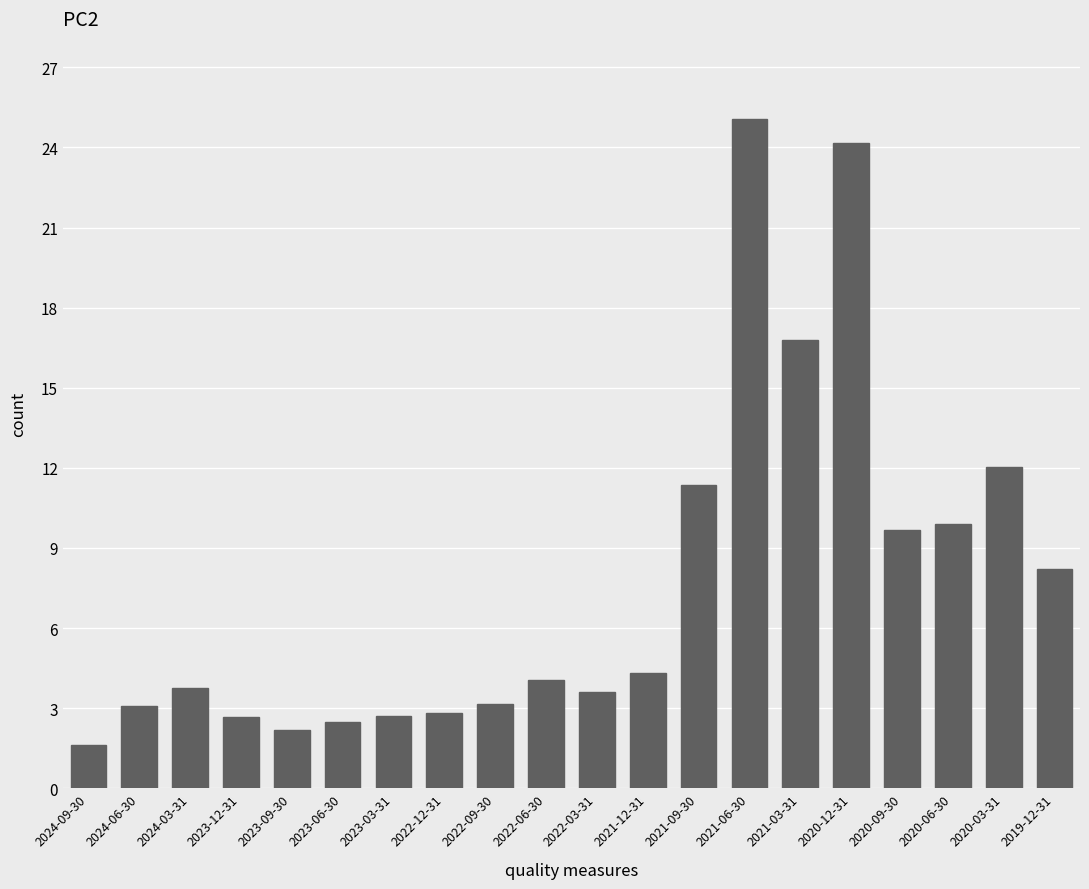

Approximately how many times larger is the value at 2023-03-31 compared to 2021-09-30?

0.2